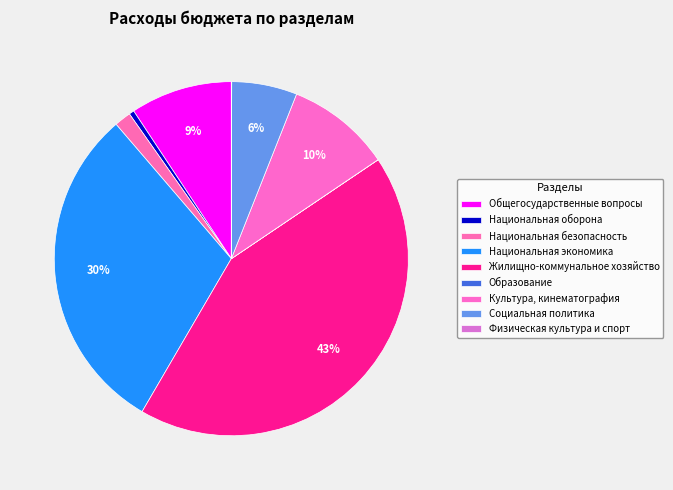

How many slices are in this pie chart?

9